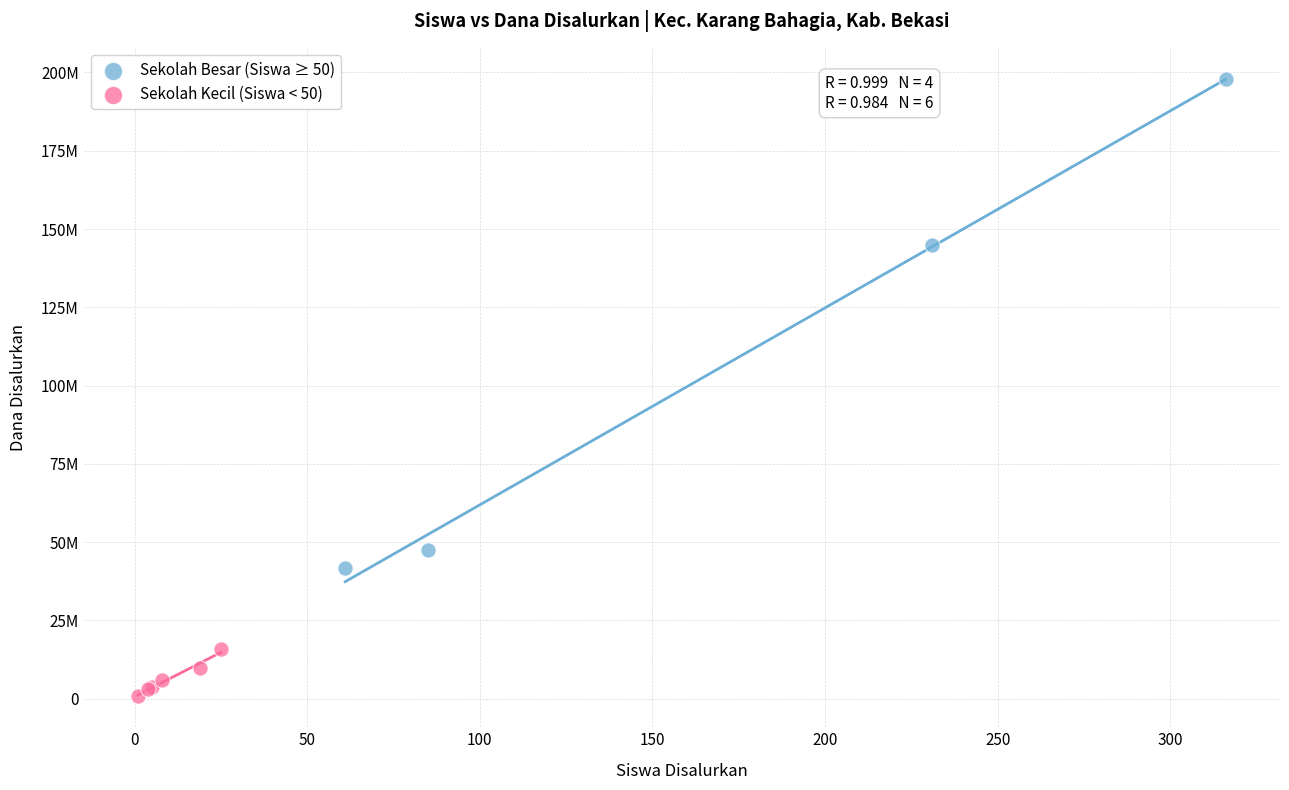

What are all the series names shown in the legend?

Sekolah Besar (Siswa ≥ 50), Sekolah Kecil (Siswa < 50)